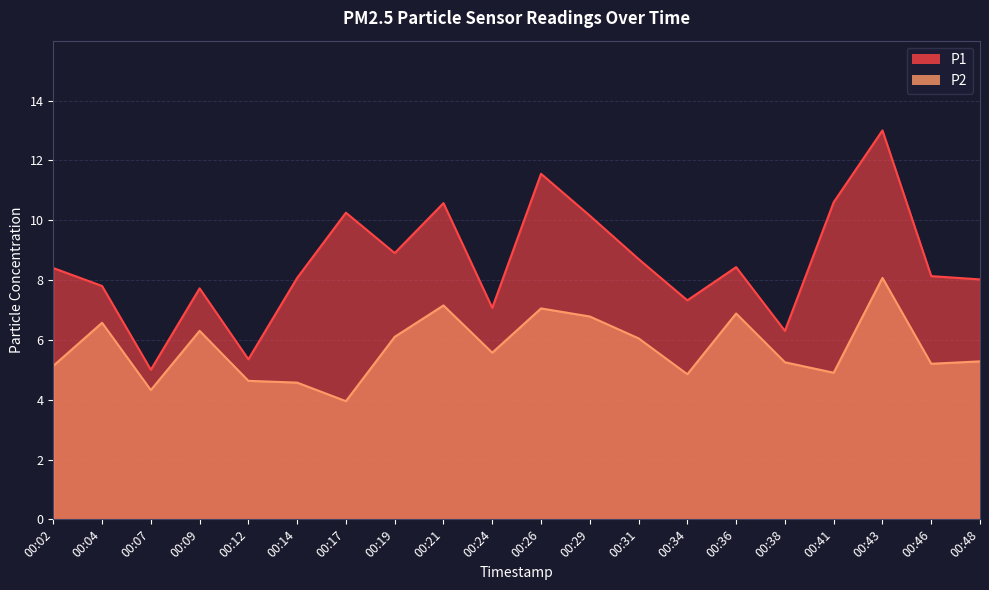

How many lines are shown in the chart?

2